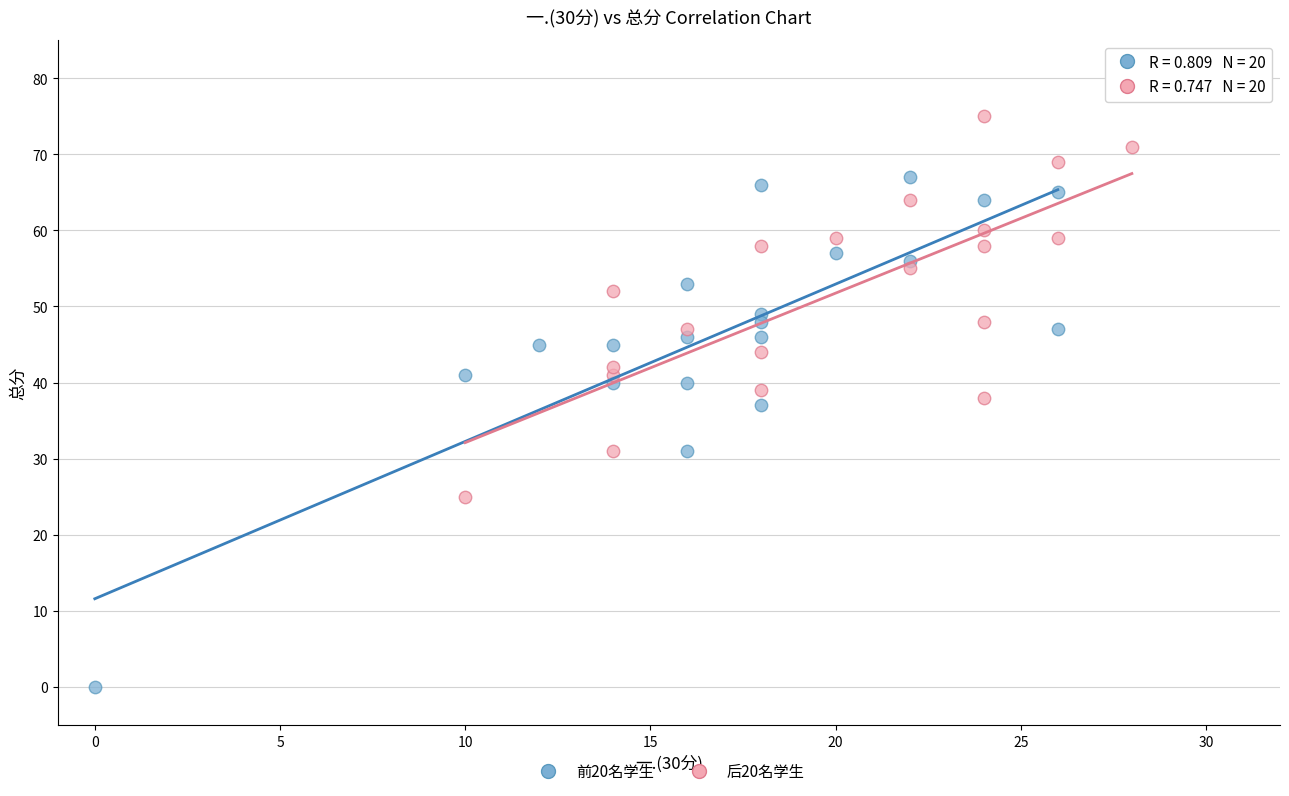

What are all the series names shown in the legend?

前20名学生, 后20名学生